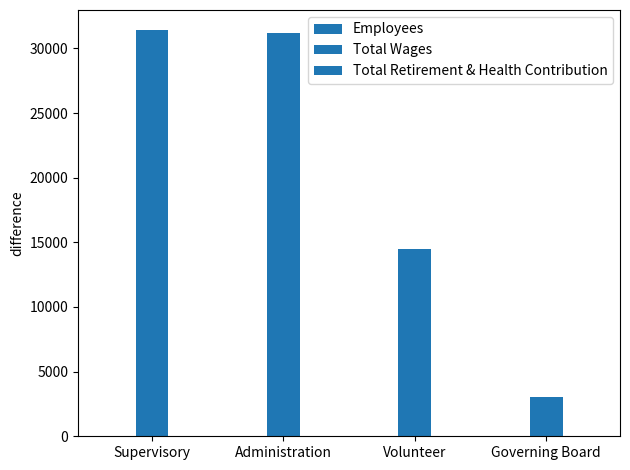

How many data points does each series have?

4